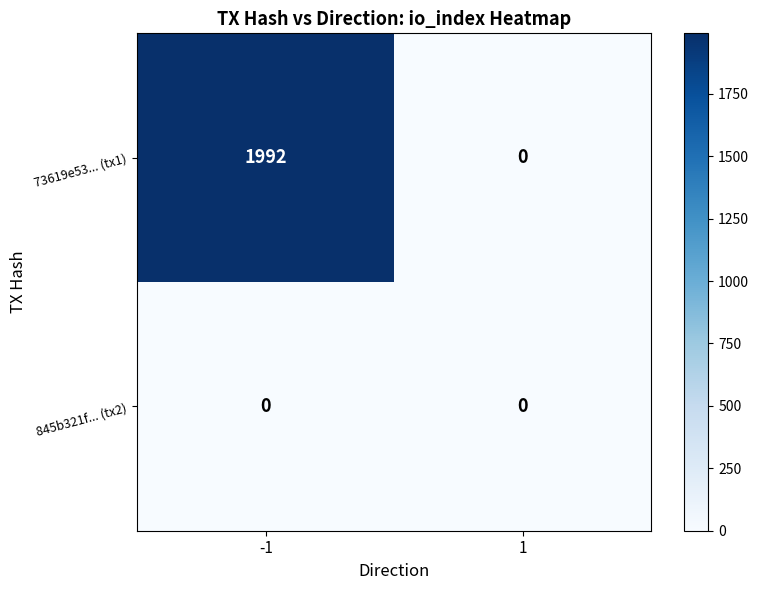

At -1, list the series in order from smallest to largest.

845b321f... (tx2), 73619e53... (tx1)